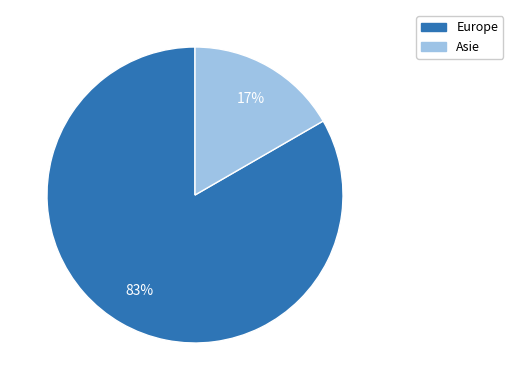

Rank the categories by value from lowest to highest.

Asie, Europe